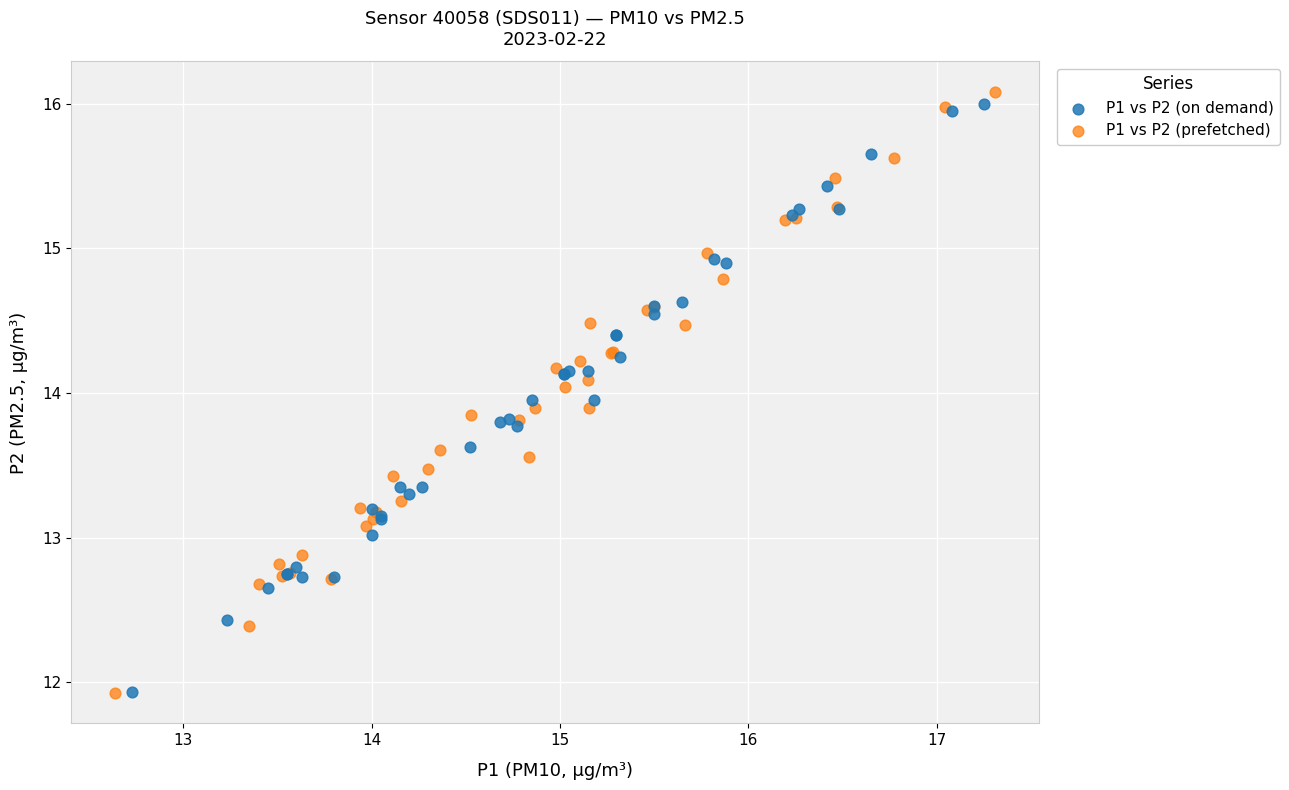

Which series has the largest Y range (max minus min)?

P1 vs P2 (prefetched)